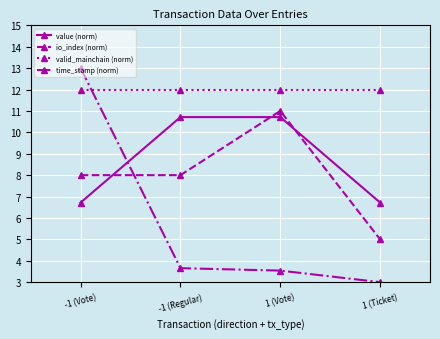

Count the number of data series in this chart.

4